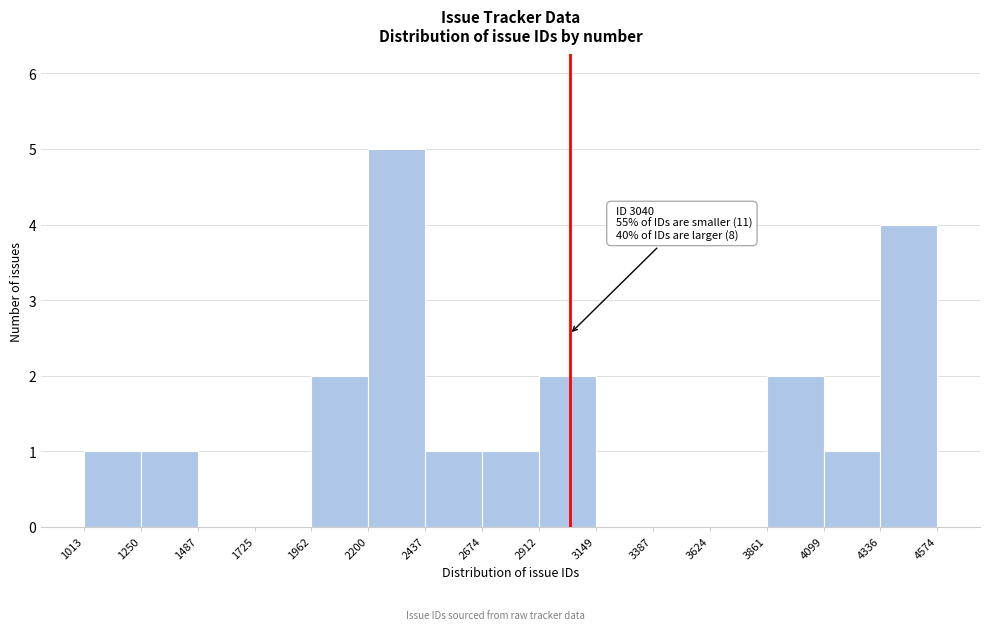

Which range on the x-axis has the tallest bar?

2200 to 2437